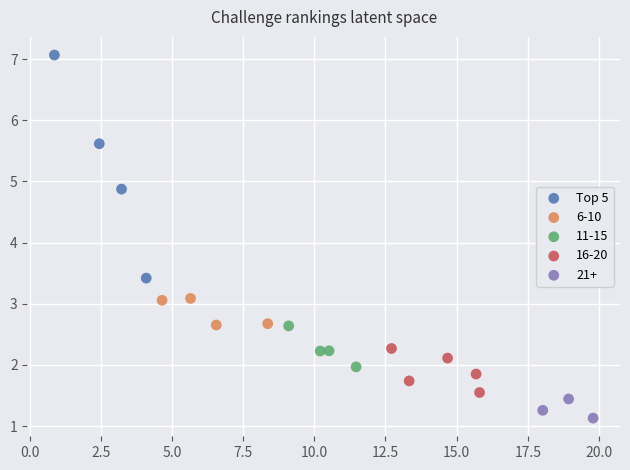

Which series contains the lowest Y value?

21+